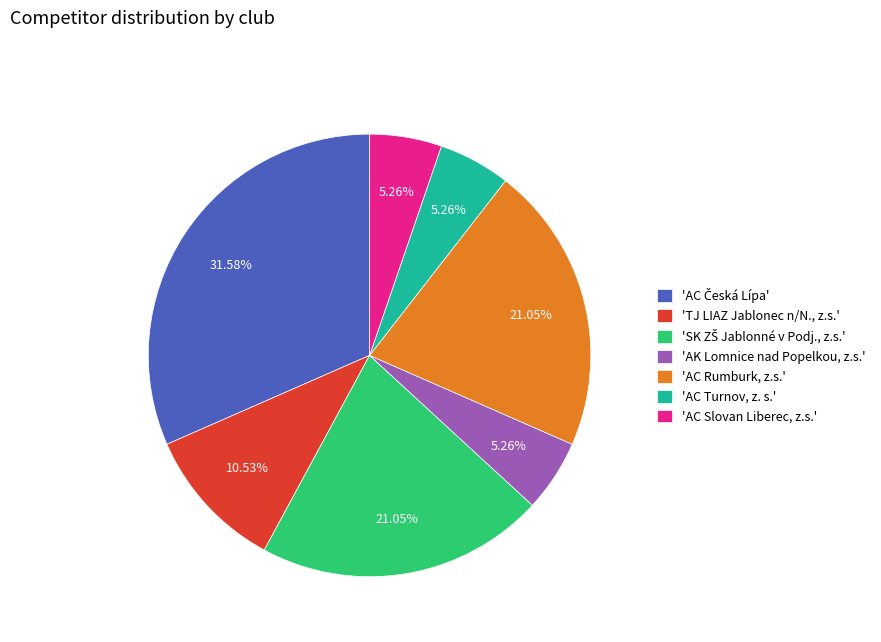

Is the sum of 'TJ LIAZ Jablonec n/N., z.s.' and 'AC Slovan Liberec, z.s.' greater than half?

No